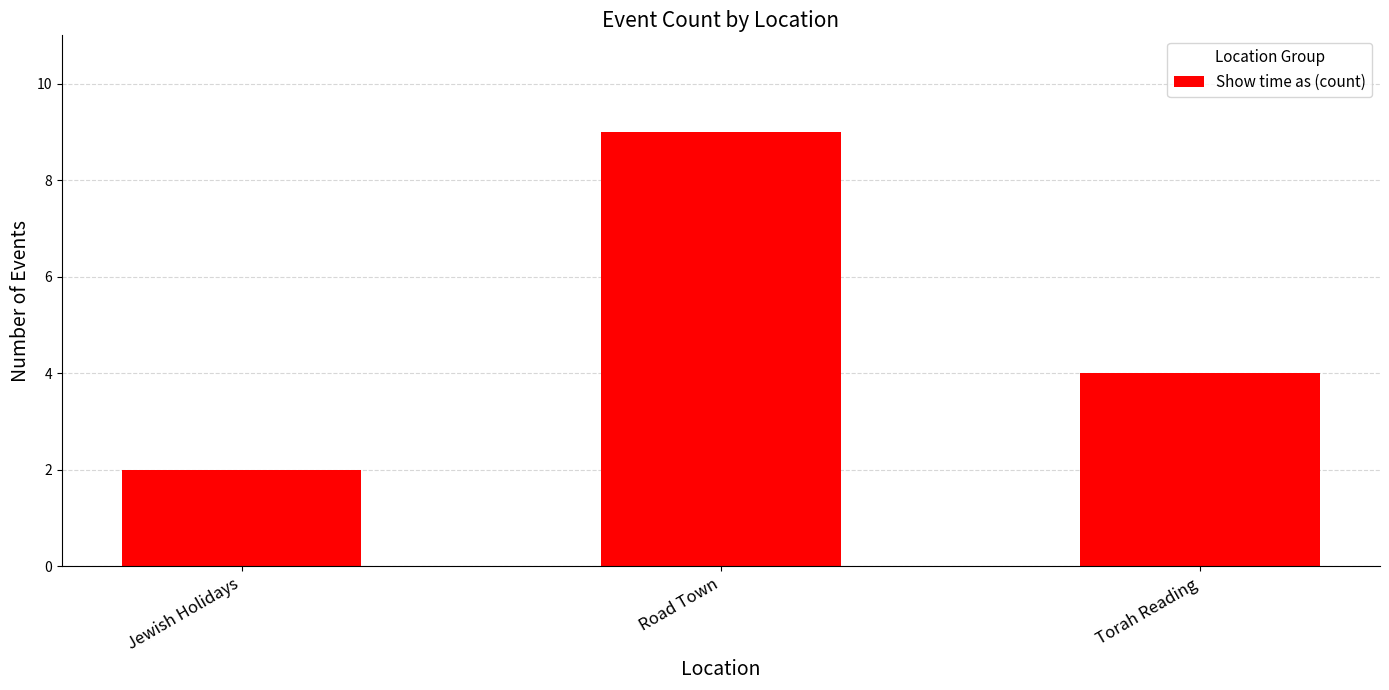

What is the value of the 2nd bar from the left?

9